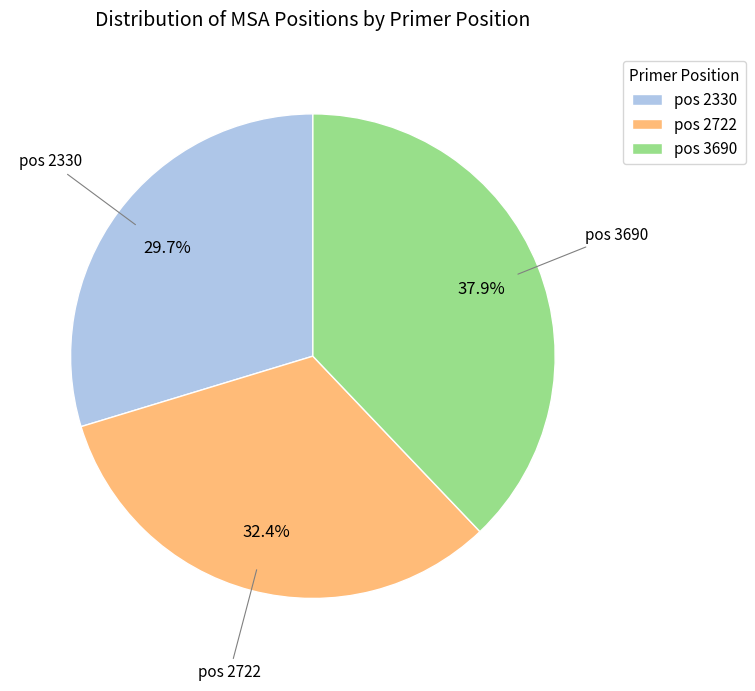

Is there any slice that represents more than half of the pie?

No